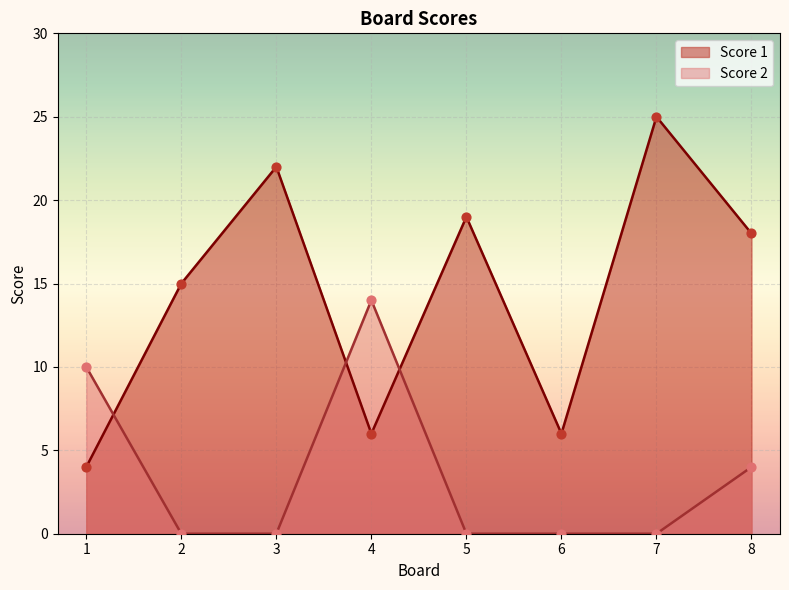

What is the total value across all series at 2?

15